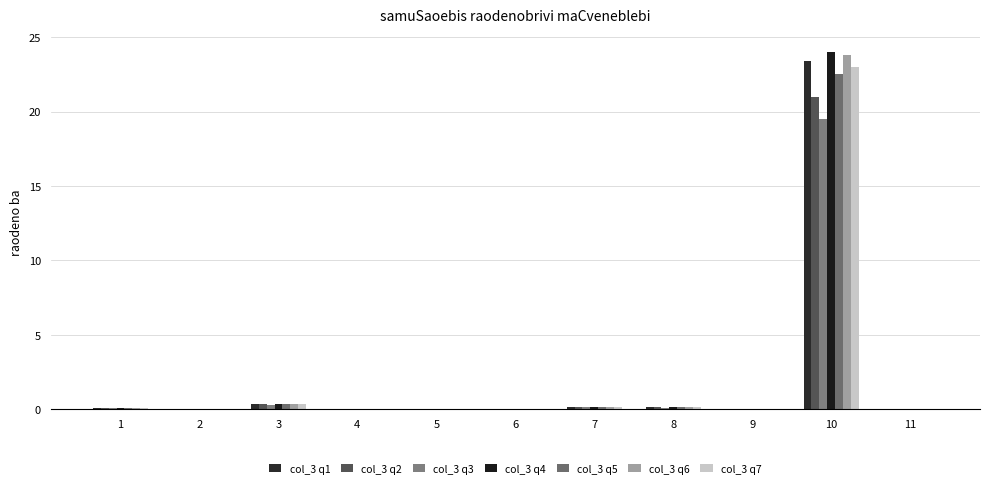

Does the chart contain stacked bars?

No